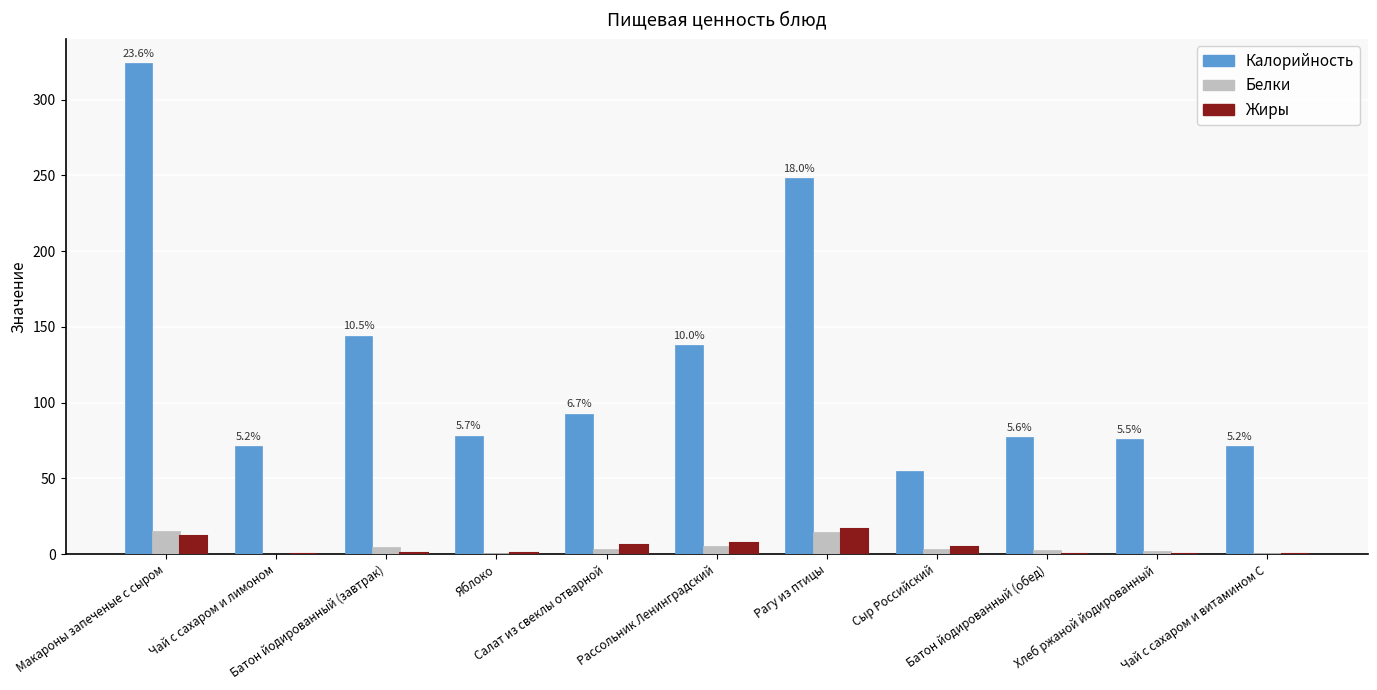

Which series has the largest total across all categories?

Калорийность